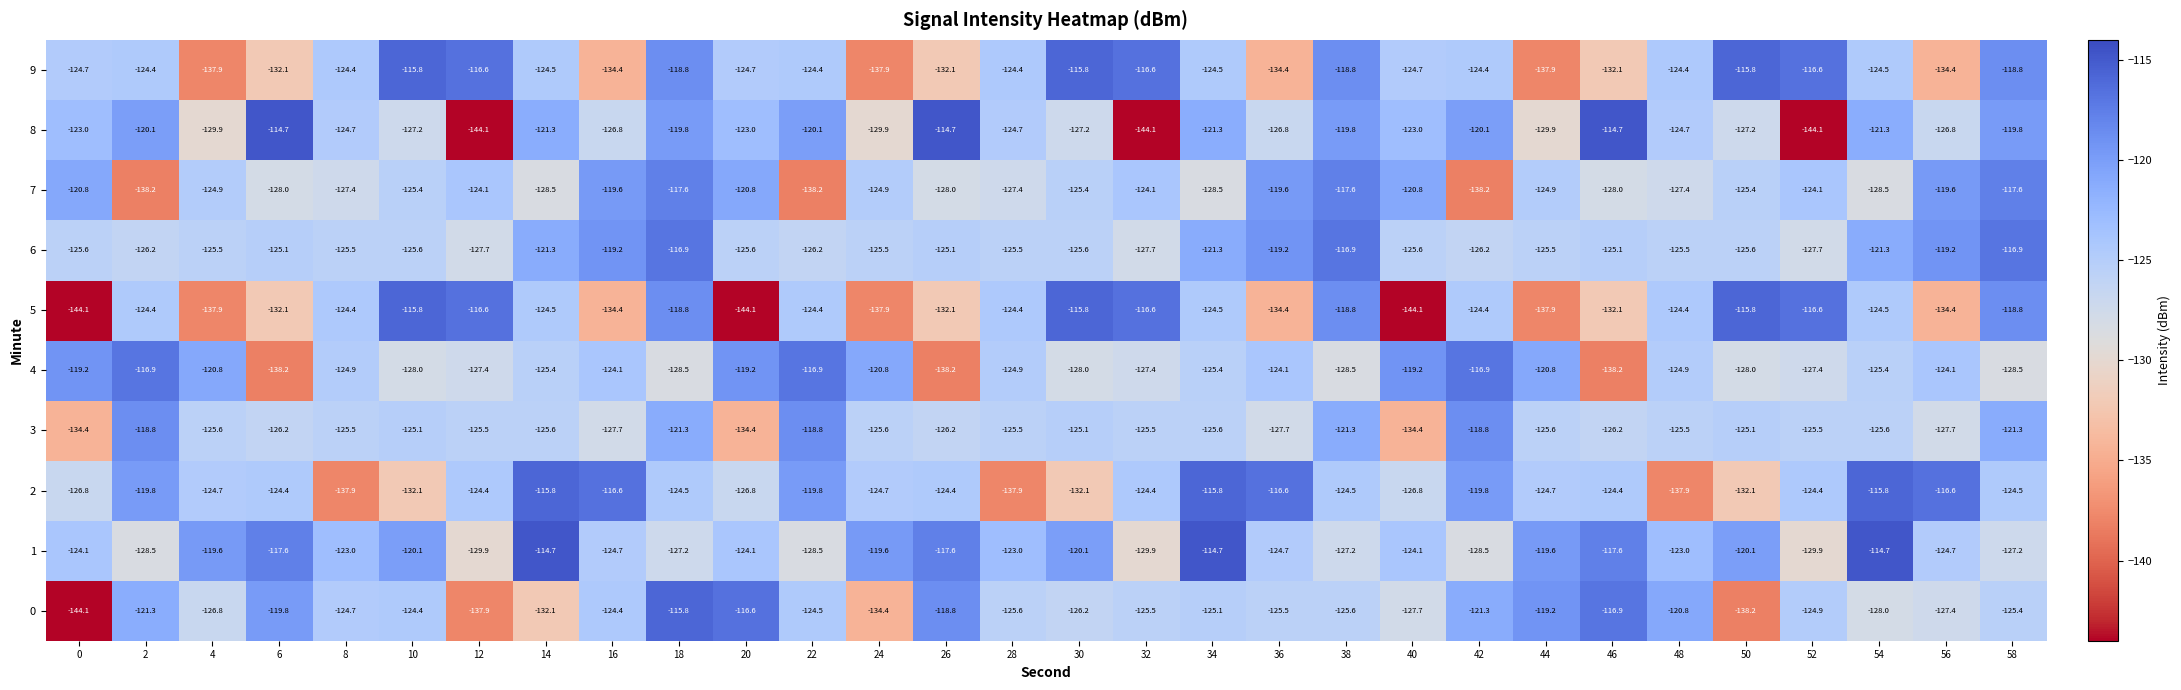

What value does the 3 series have at 54?

-125.6